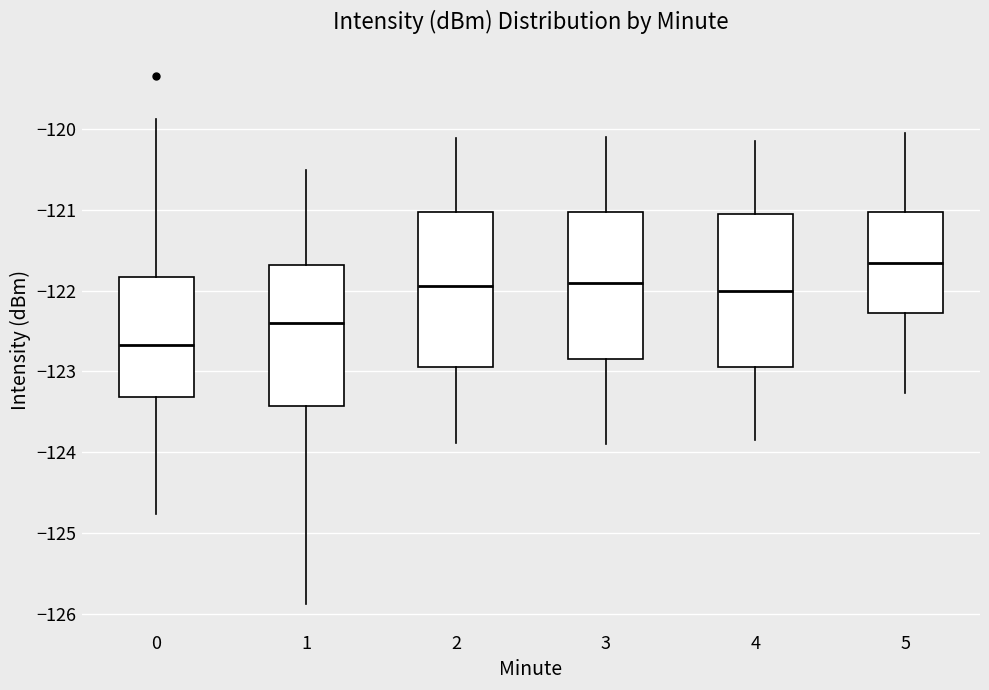

Where does the median line of the box at x = 4 sit on the y-axis? The values are not printed on the chart, so give them approximately, as read against the axis.

-122.0